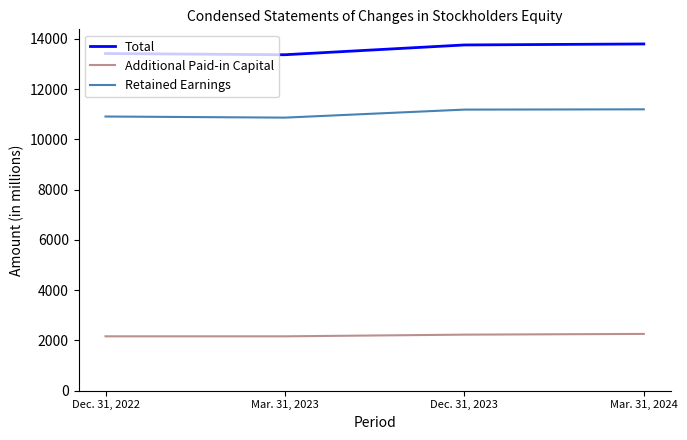

What are all the series names shown in the legend?

Total, Additional Paid-in Capital, Retained Earnings